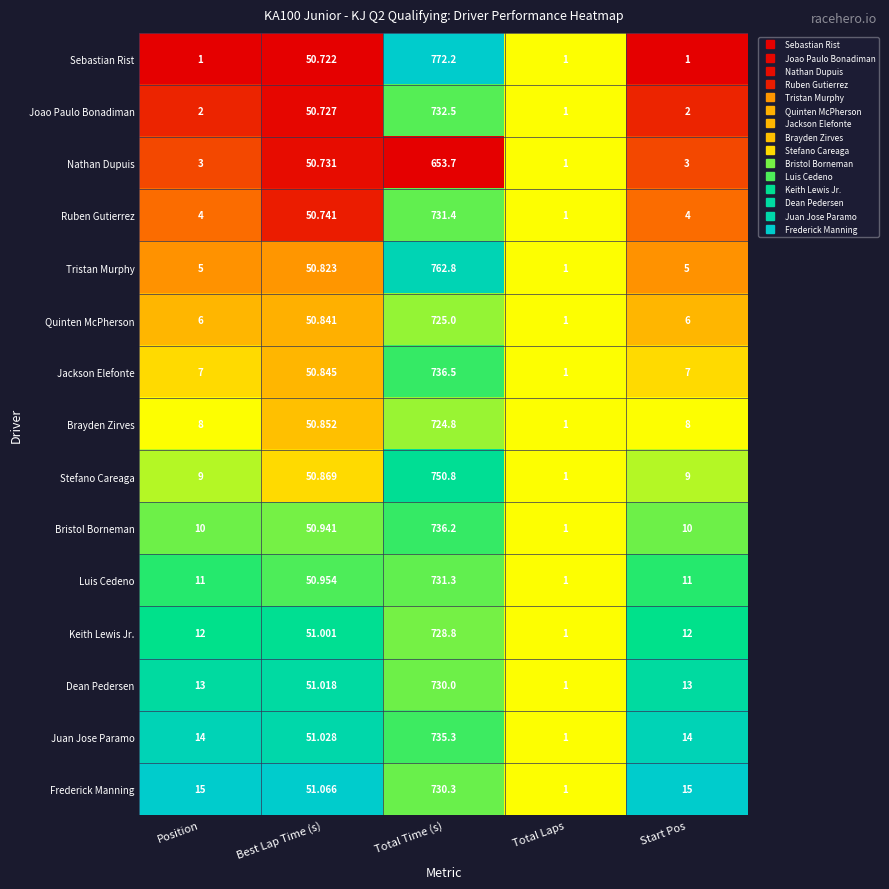

How many data points does each series have?

5